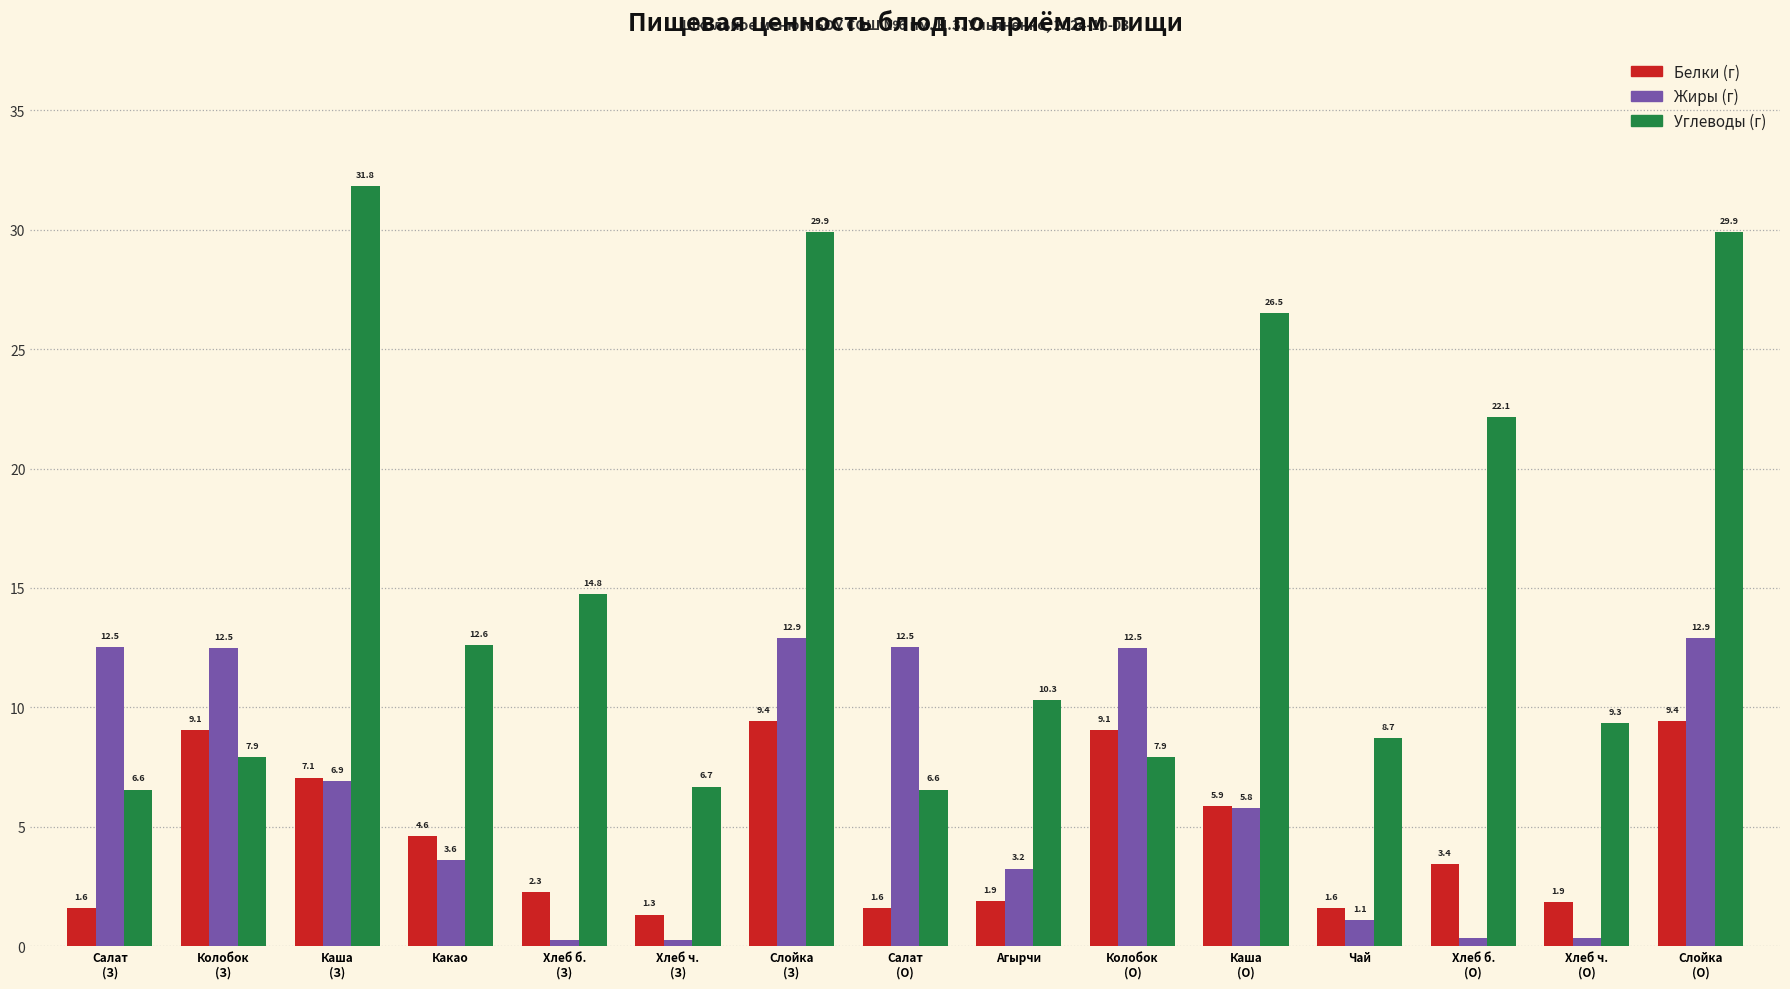

What position from the right is Хлеб б.
(О)?

3